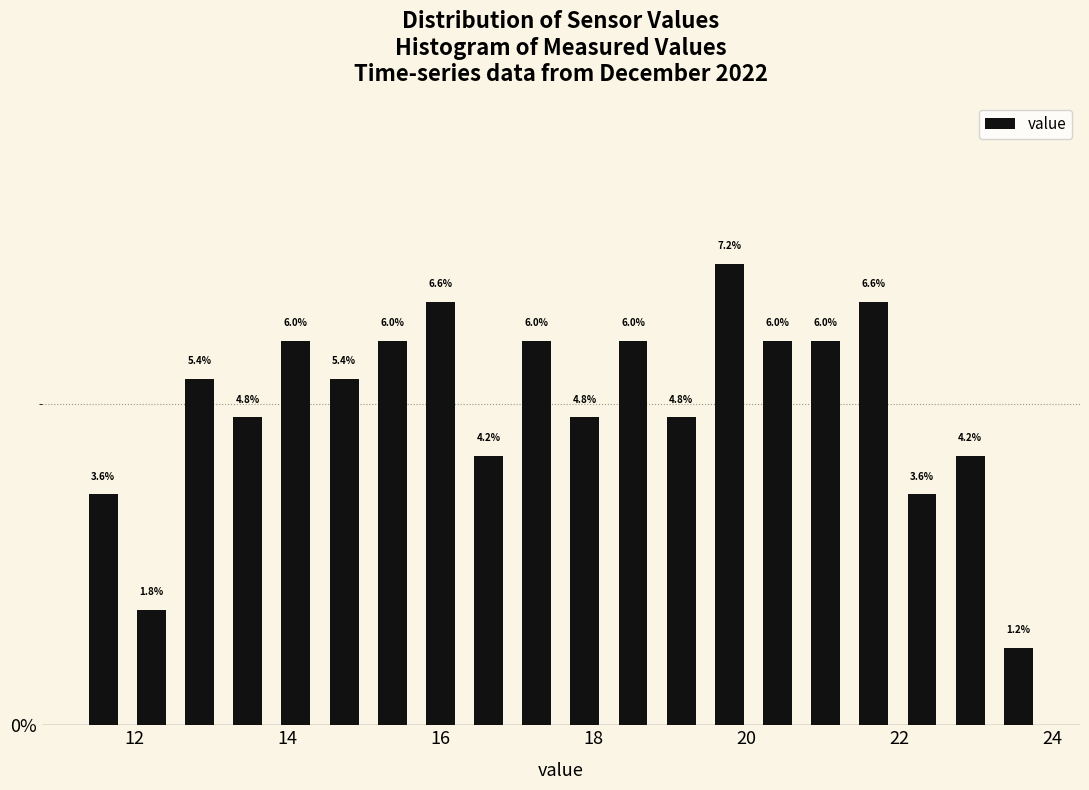

Around what value on the x-axis is the tallest bar? Give the approximate position of its centre, as read against the axis.

19.8